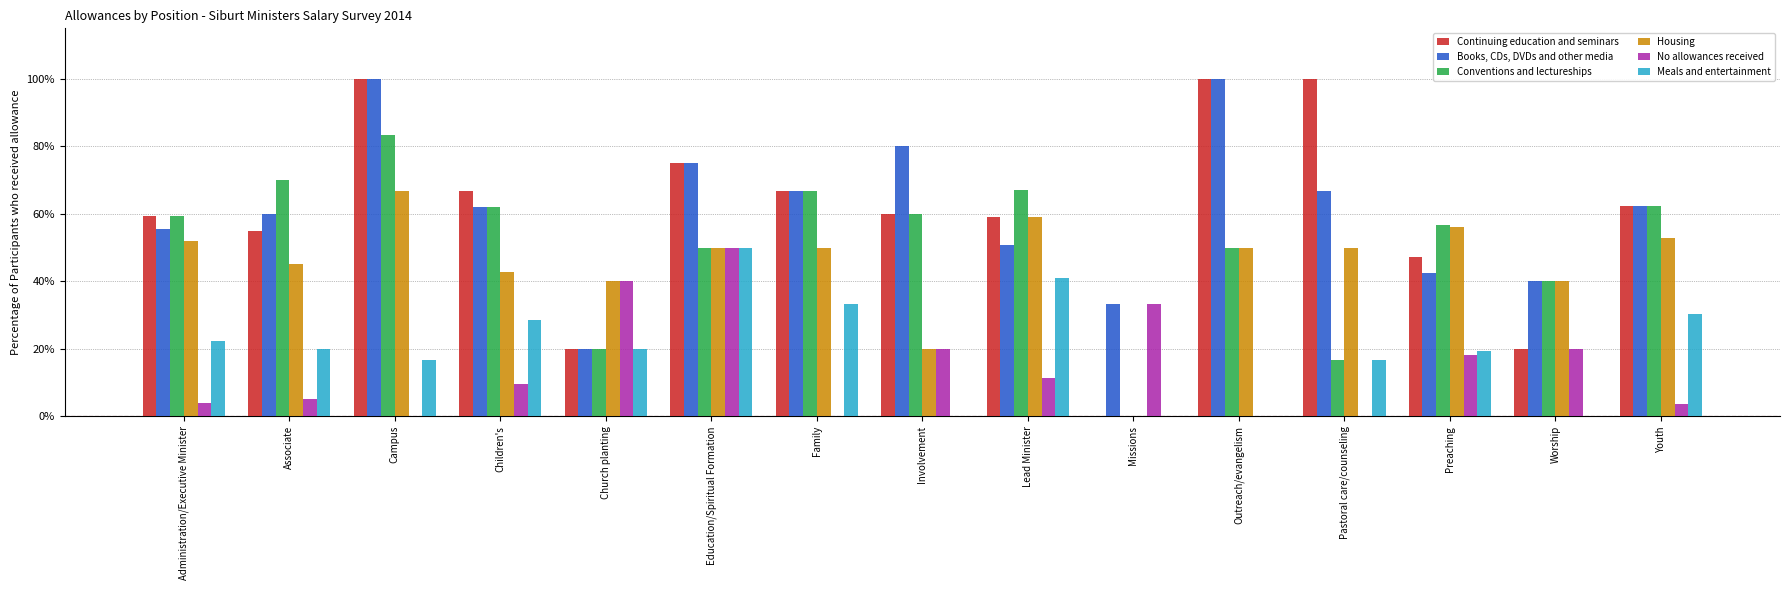

What are all the series names shown in the legend?

Continuing education and seminars, Books, CDs, DVDs and other media, Conventions and lectureships, Housing, No allowances received, Meals and entertainment